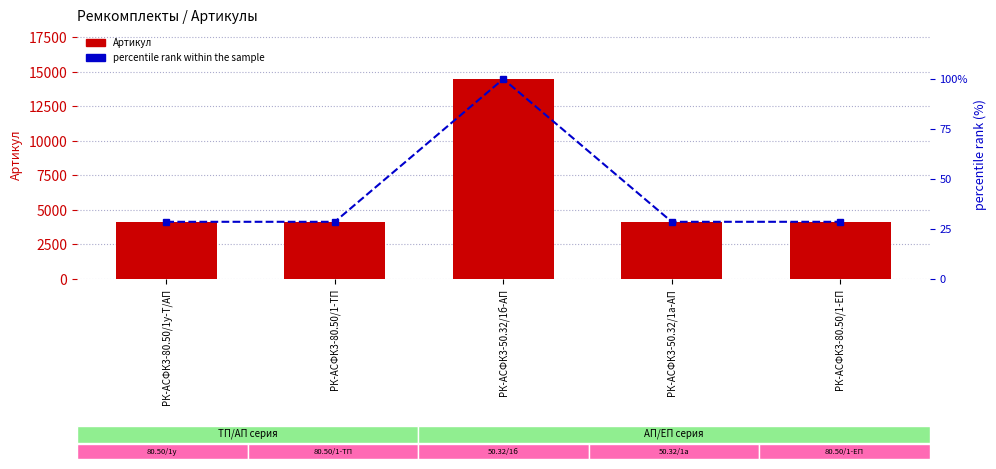

At РК-АСФК3-50.32/1а-АП, list the series in order from largest to smallest.

Артикул, percentile rank within the sample